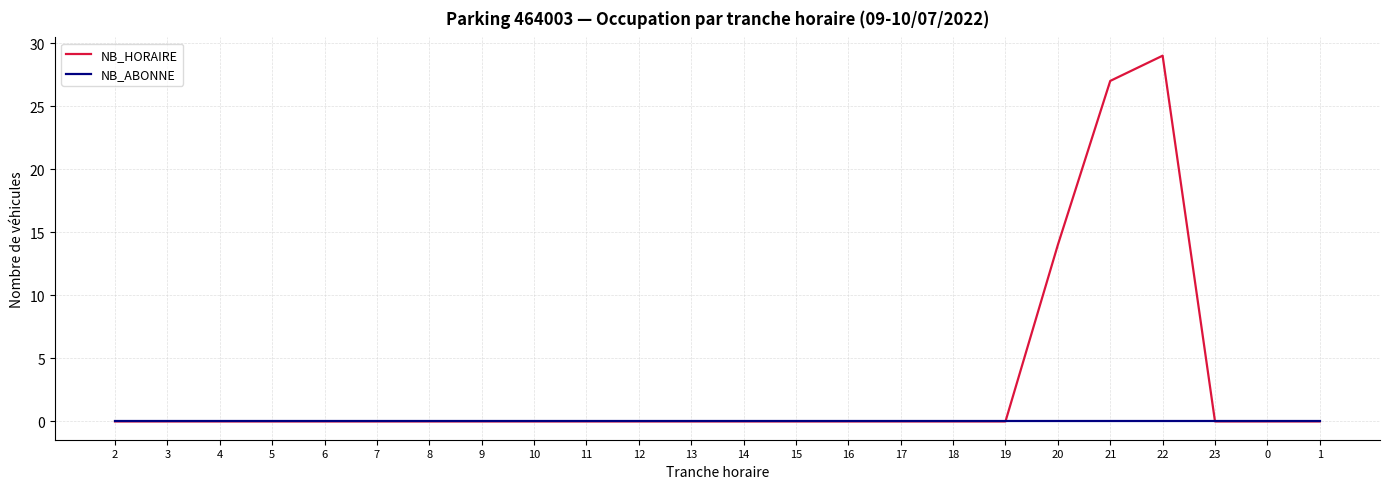

Rank the series by their average value, from highest to lowest.

NB_HORAIRE, NB_ABONNE